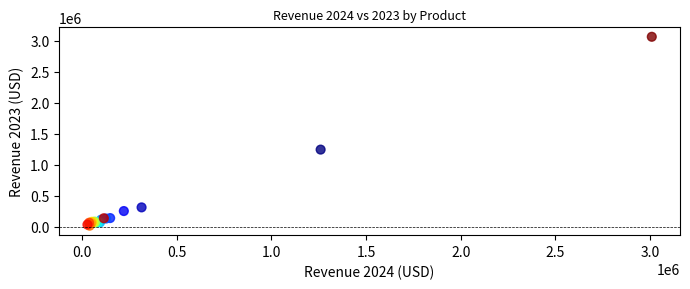

What Y value in the scatter plot is closest to 1537864?

1241724.8